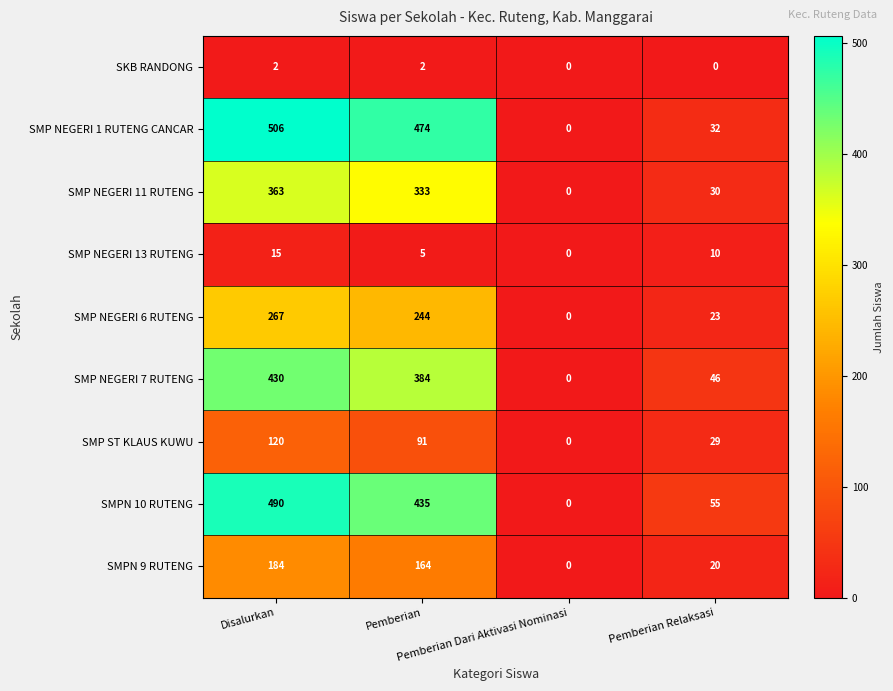

What is the total value across all series at Disalurkan?

2377